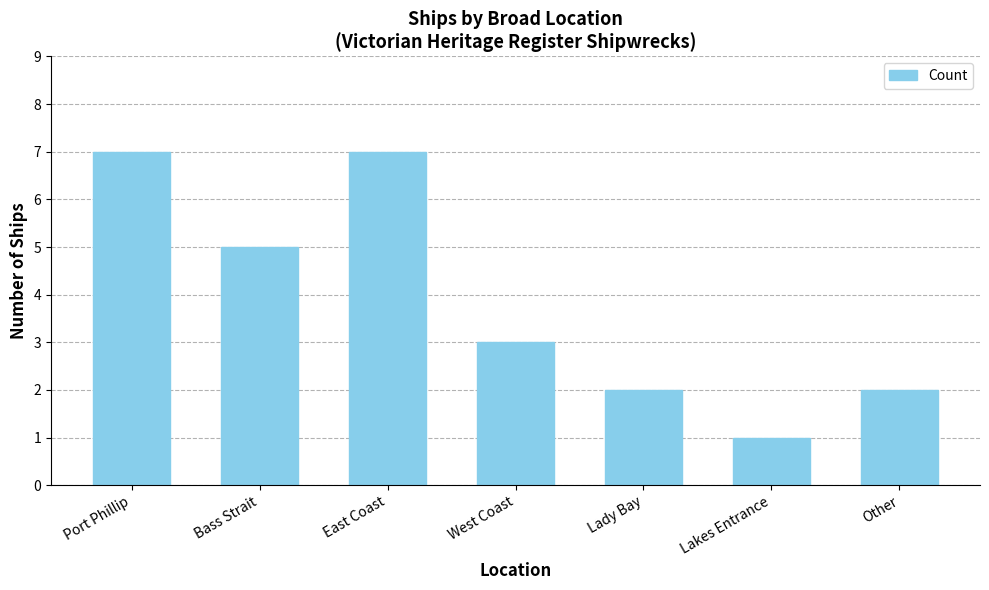

The value at Lady Bay is 2. True or false?

True